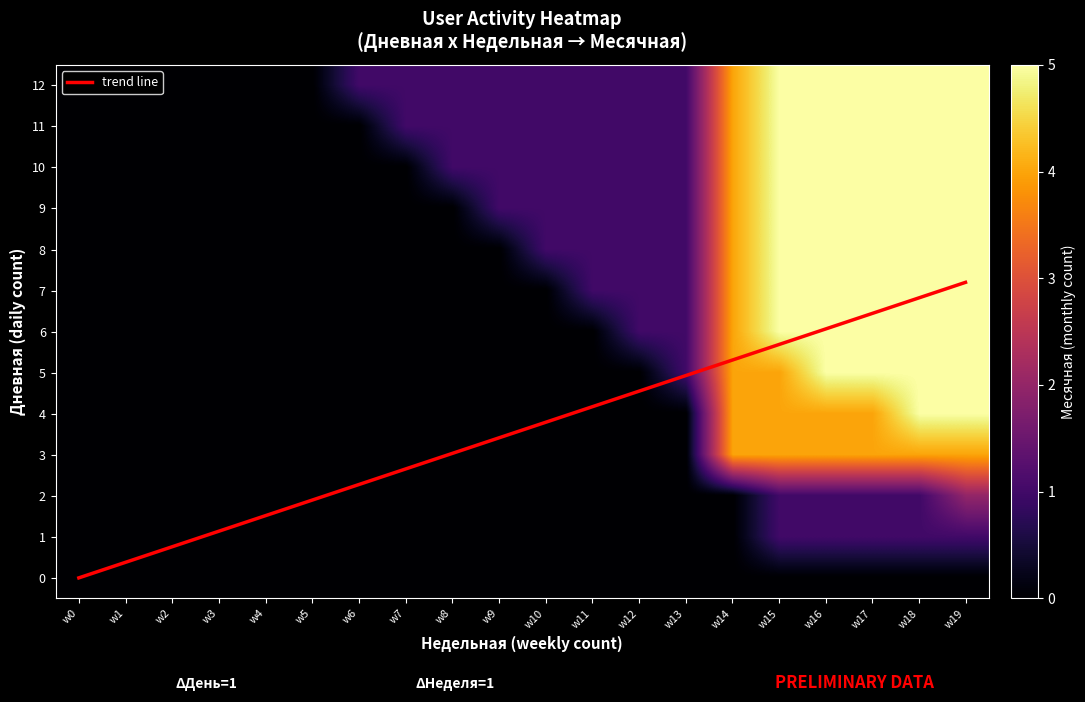

Which series has the largest total across all categories?

12